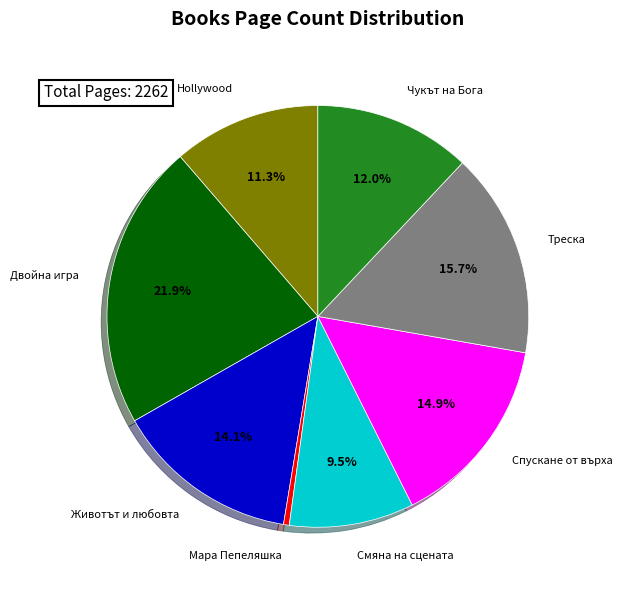

Is there a majority slice in this chart?

No